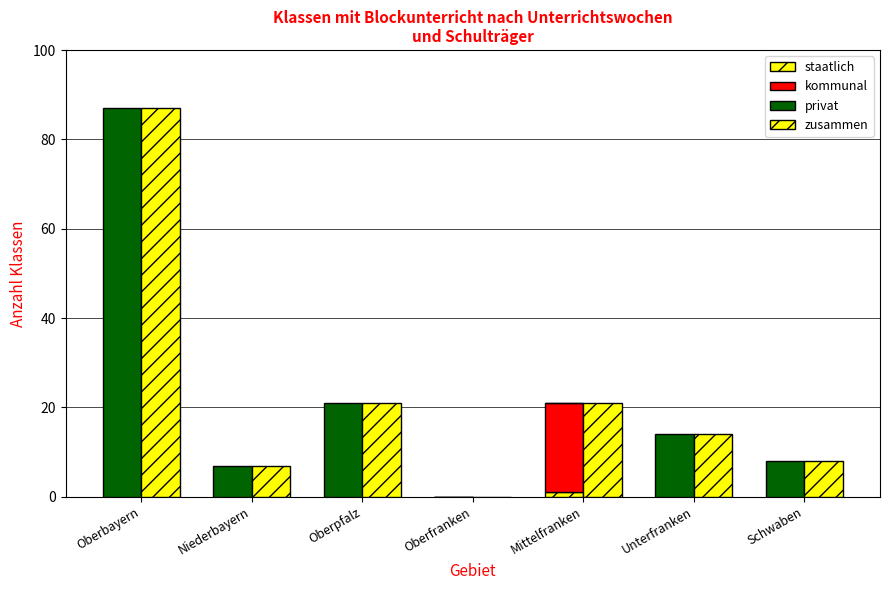

Which series has the largest total across all categories?

zusammen